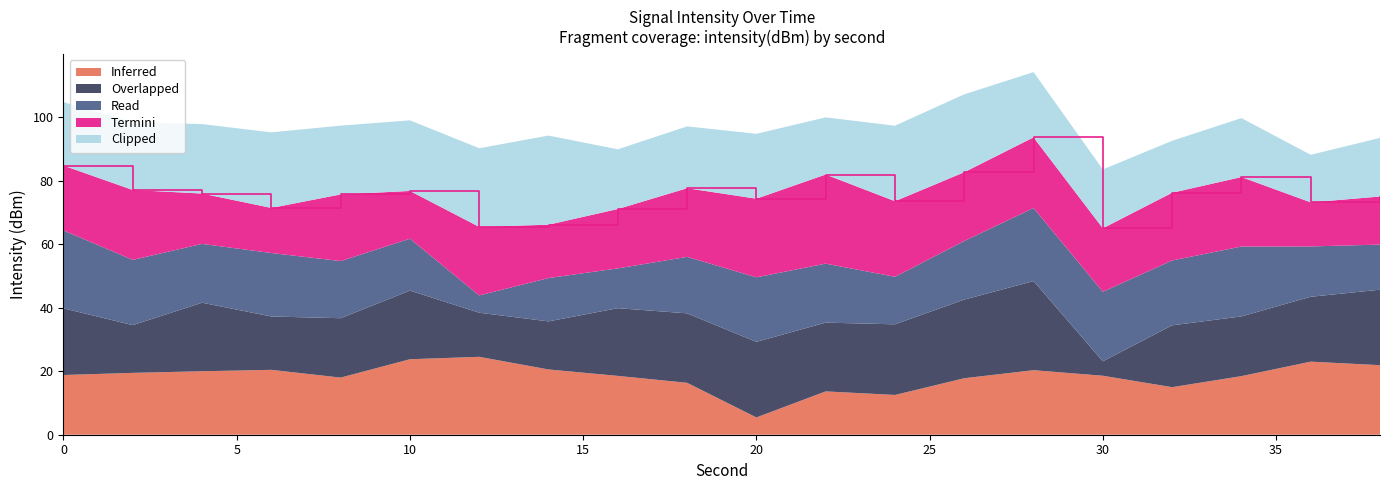

Which category has the lowest value in the Inferred series?

20